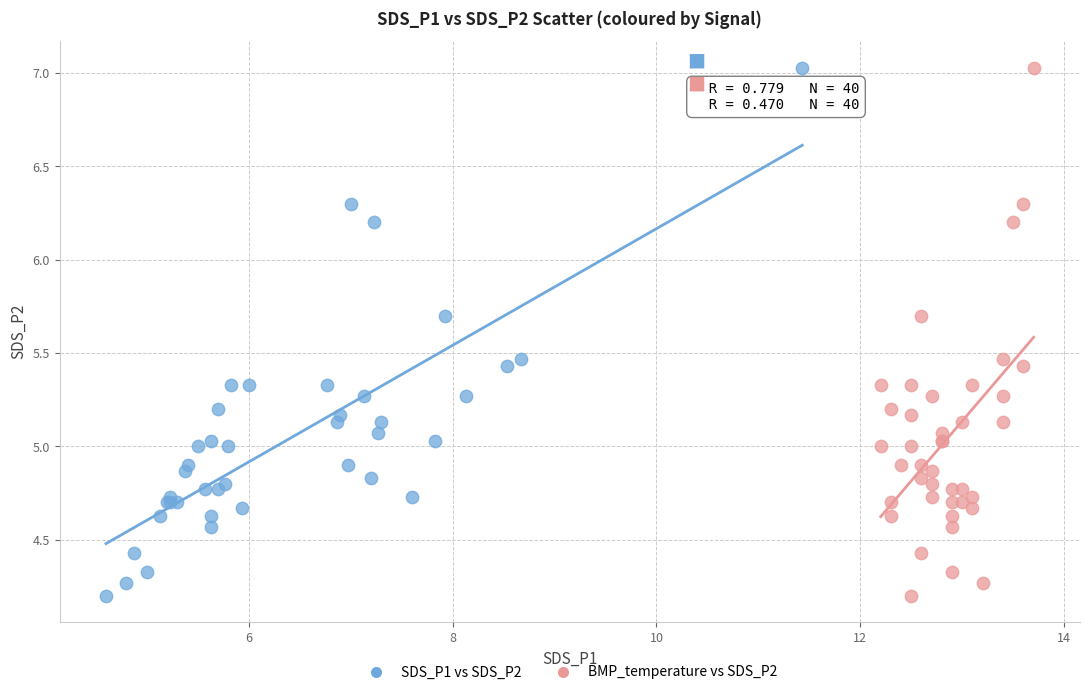

What are all the series names shown in the legend?

SDS_P1 vs SDS_P2, BMP_temperature vs SDS_P2